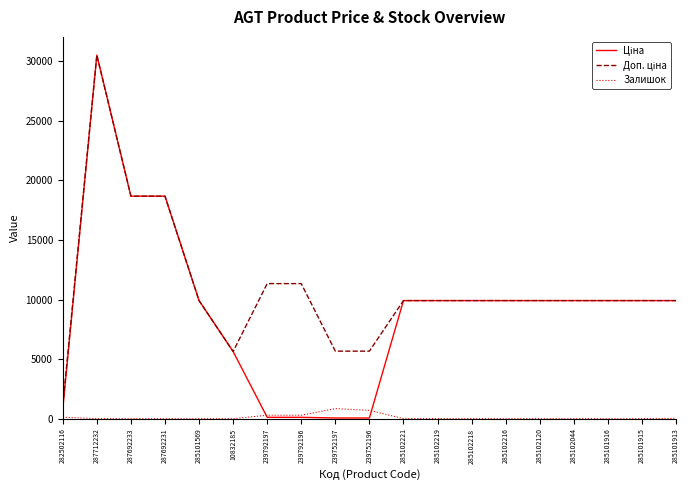

What position from the left is 285101915?

18